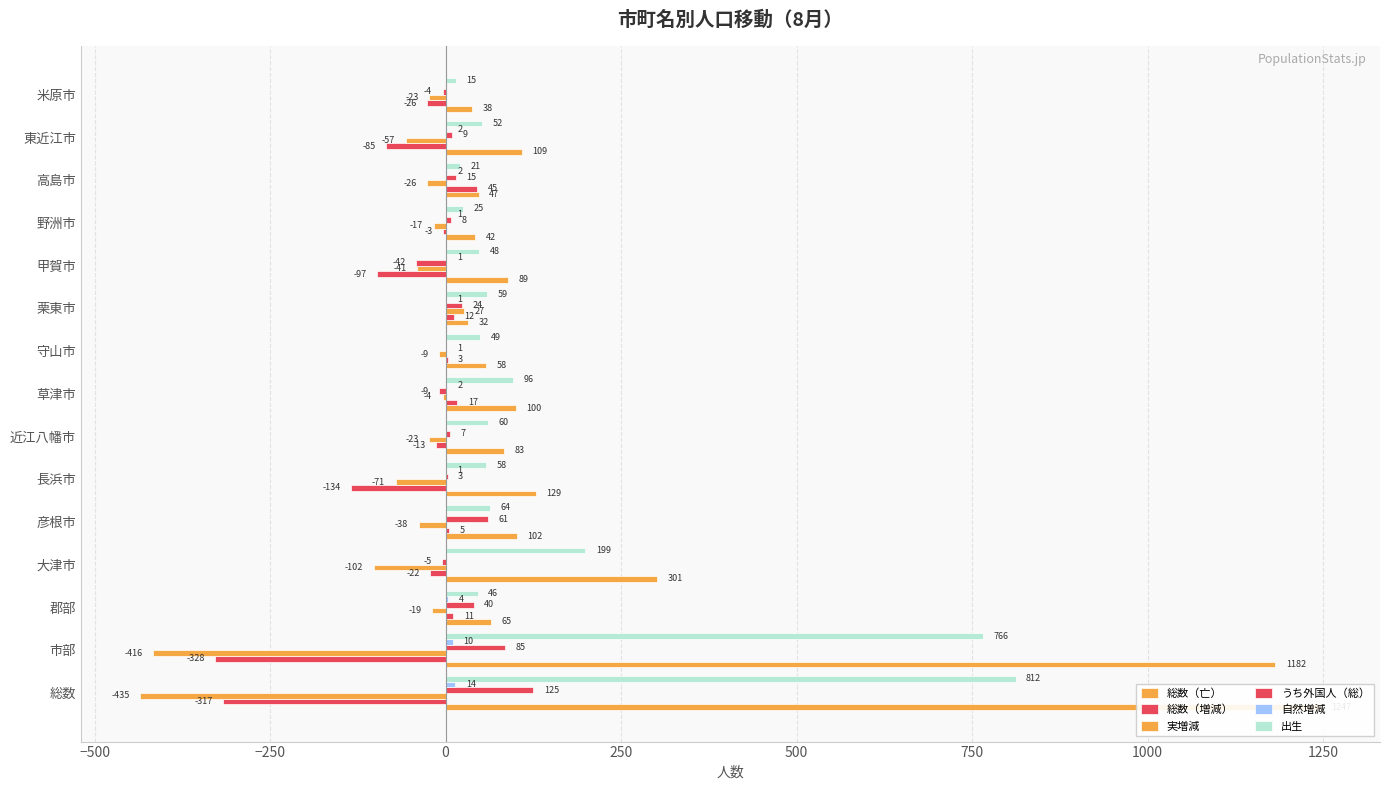

What are all the series names shown in the legend?

総数（亡）, 総数（増減）, 実増減, うち外国人（総）, 自然増減, 出生